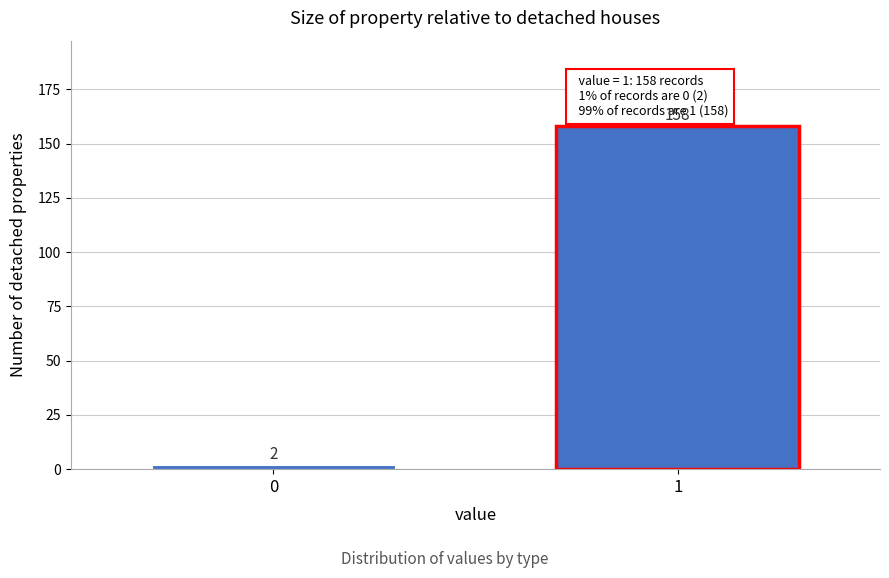

Reading left to right, transcribe all the data shown in this chart.

2	158